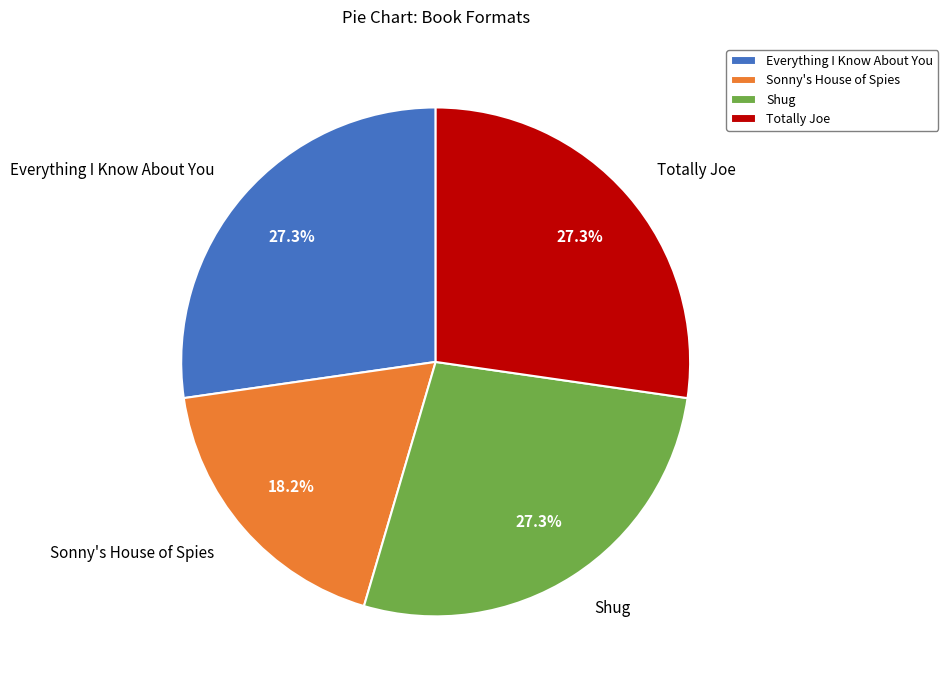

Is it true that Everything I Know About You is 27% of the pie?

True